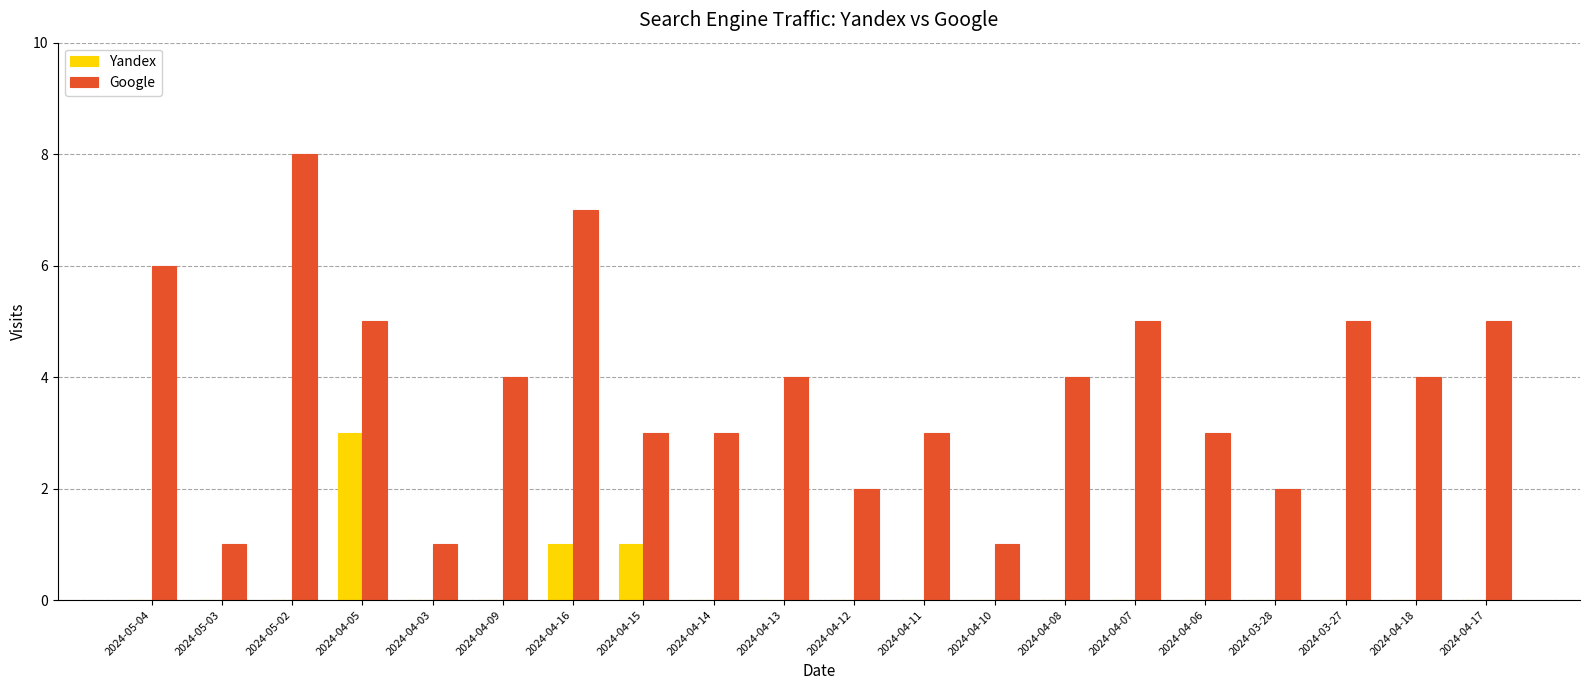

Reading left to right, list all the values displayed in this chart.

Yandex: 2024-05-04=0	2024-05-03=0	2024-05-02=0	2024-04-05=3	2024-04-03=0	2024-04-09=0	2024-04-16=1	2024-04-15=1	2024-04-14=0	2024-04-13=0	2024-04-12=0	2024-04-11=0	2024-04-10=0	2024-04-08=0	2024-04-07=0	2024-04-06=0	2024-03-28=0	2024-03-27=0	2024-04-18=0	2024-04-17=0
Google: 2024-05-04=6	2024-05-03=1	2024-05-02=8	2024-04-05=5	2024-04-03=1	2024-04-09=4	2024-04-16=7	2024-04-15=3	2024-04-14=3	2024-04-13=4	2024-04-12=2	2024-04-11=3	2024-04-10=1	2024-04-08=4	2024-04-07=5	2024-04-06=3	2024-03-28=2	2024-03-27=5	2024-04-18=4	2024-04-17=5